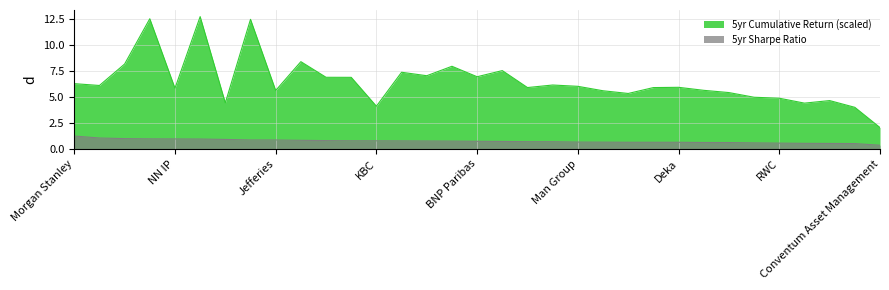

What is the spread (max minus min) of values at Natixis?

6.1